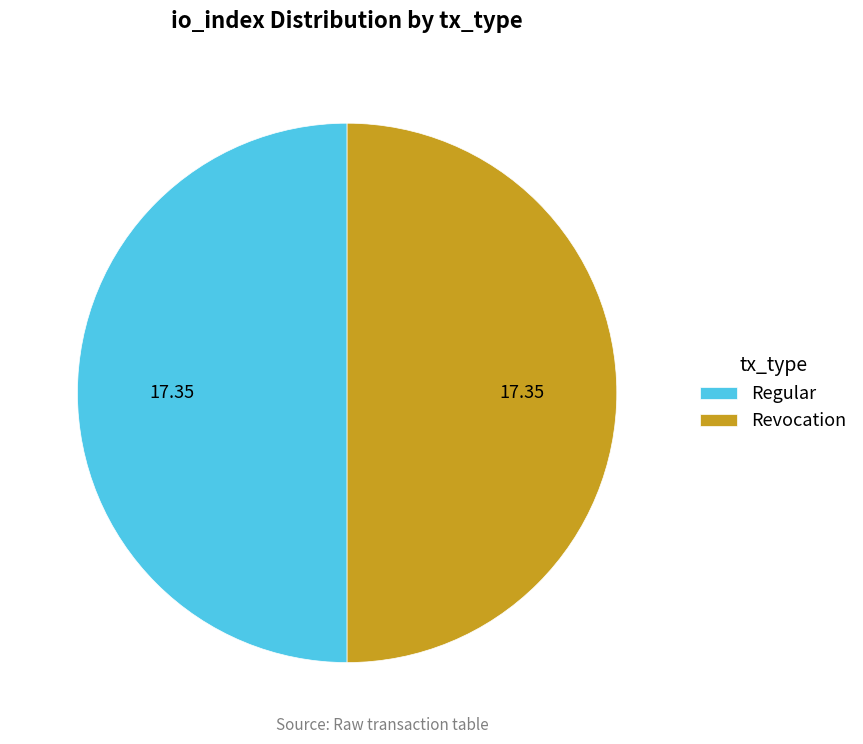

Do Revocation and Regular together represent more than half of the pie?

Yes